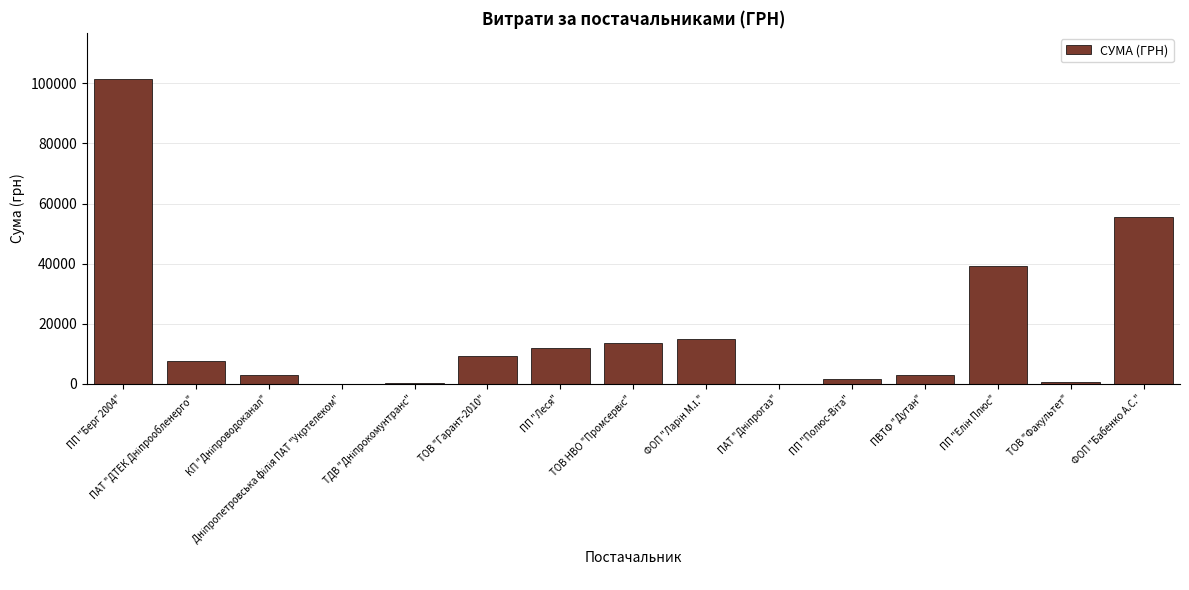

What is the maximum value shown in the chart?

101558.0